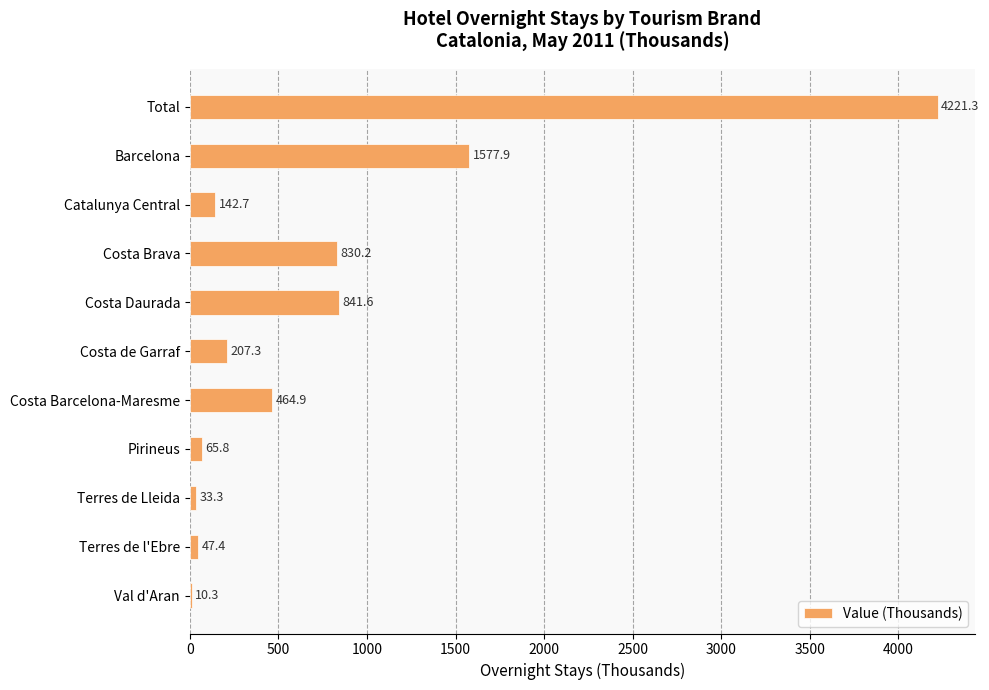

The chart shows a value of 65.8 at Pirineus. True or false?

True